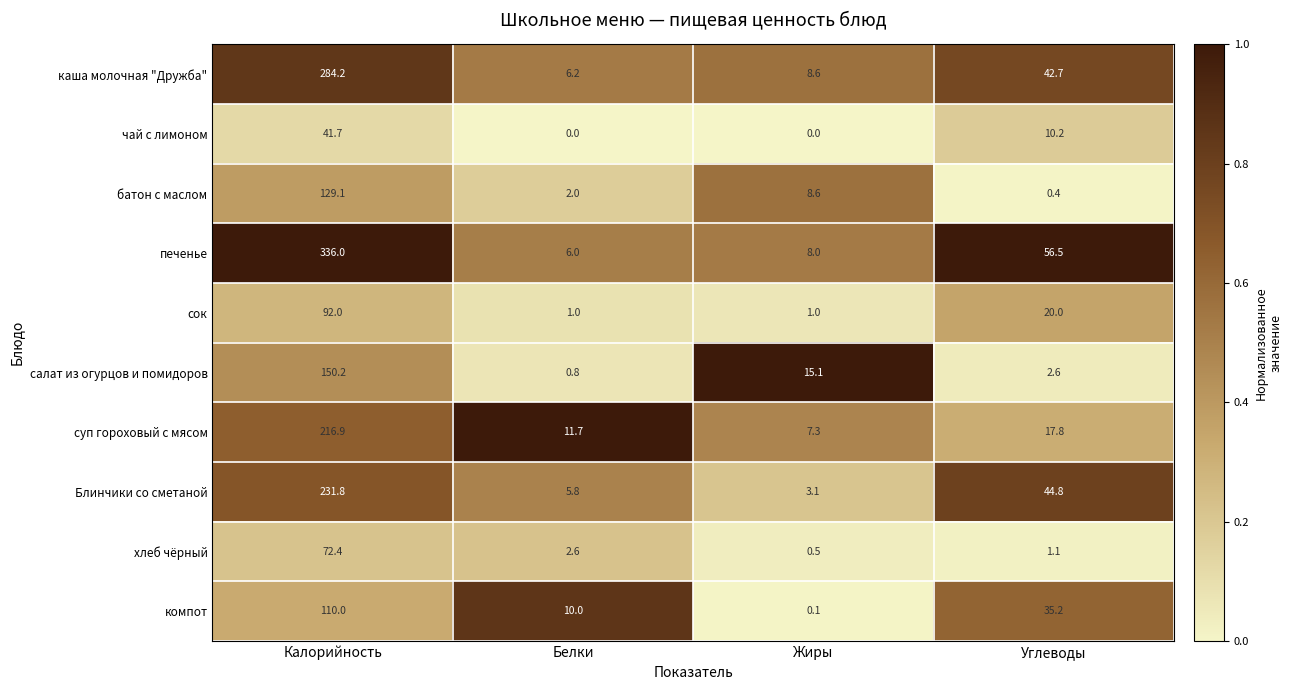

Which series has the largest total across all categories?

печенье